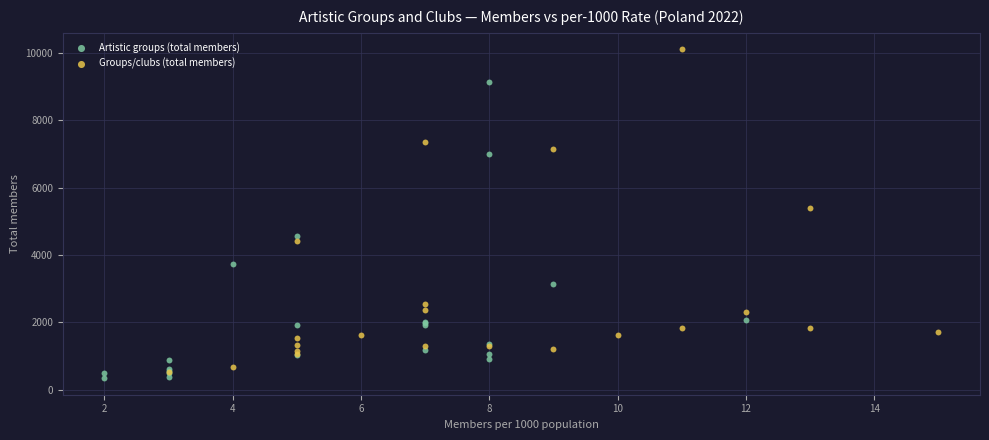

Which series reaches the maximum Y coordinate?

Groups/clubs (total members)